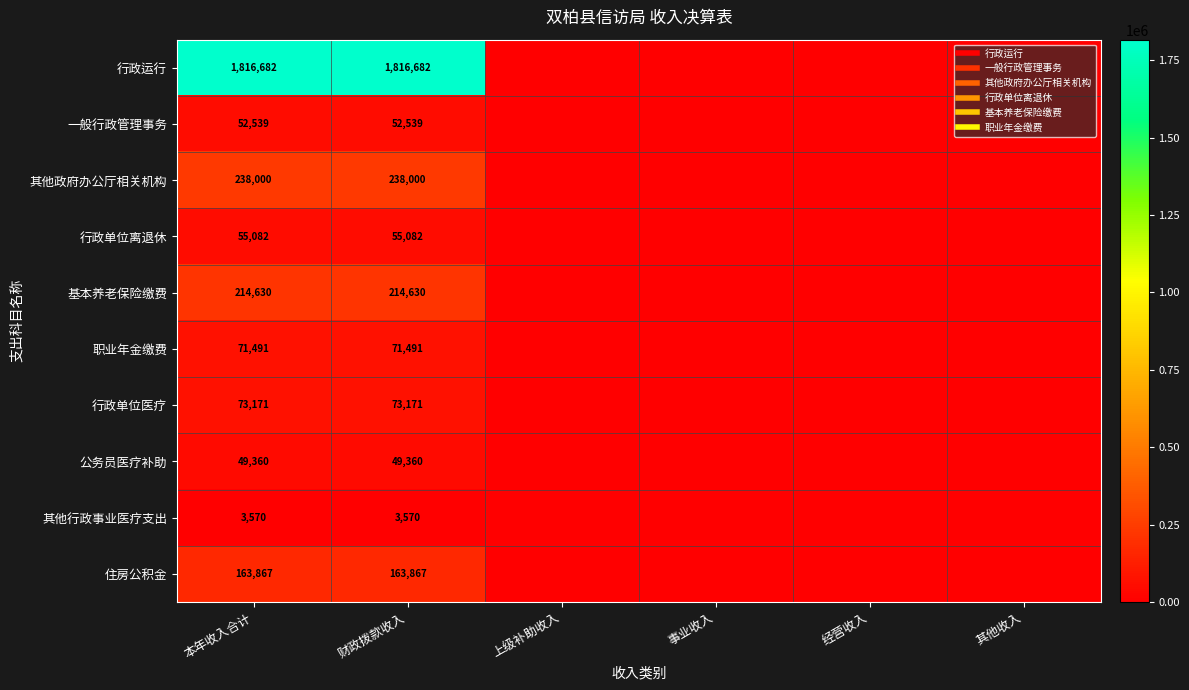

Rank the series at 财政拨款收入 from highest to lowest value.

行政运行, 其他政府办公厅相关机构, 基本养老保险缴费, 住房公积金, 行政单位医疗, 职业年金缴费, 行政单位离退休, 一般行政管理事务, 公务员医疗补助, 其他行政事业医疗支出